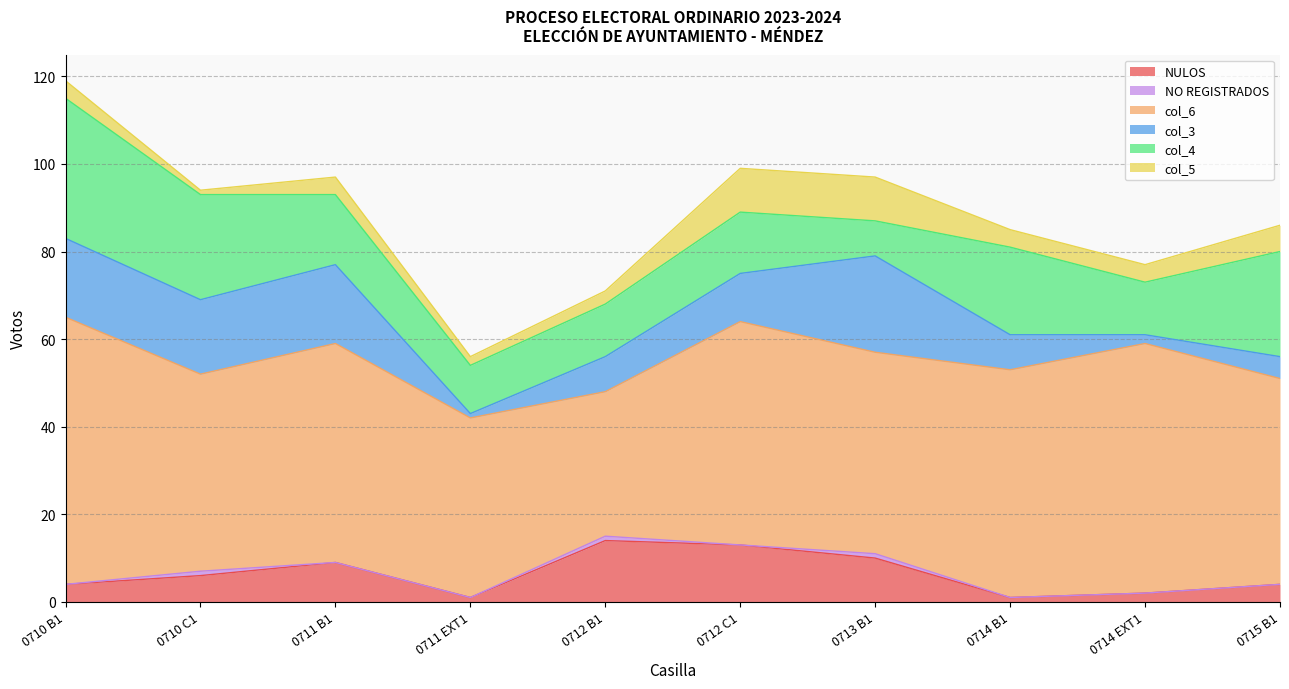

The col_5 series shows 3 at 0712 B1. True or false?

True